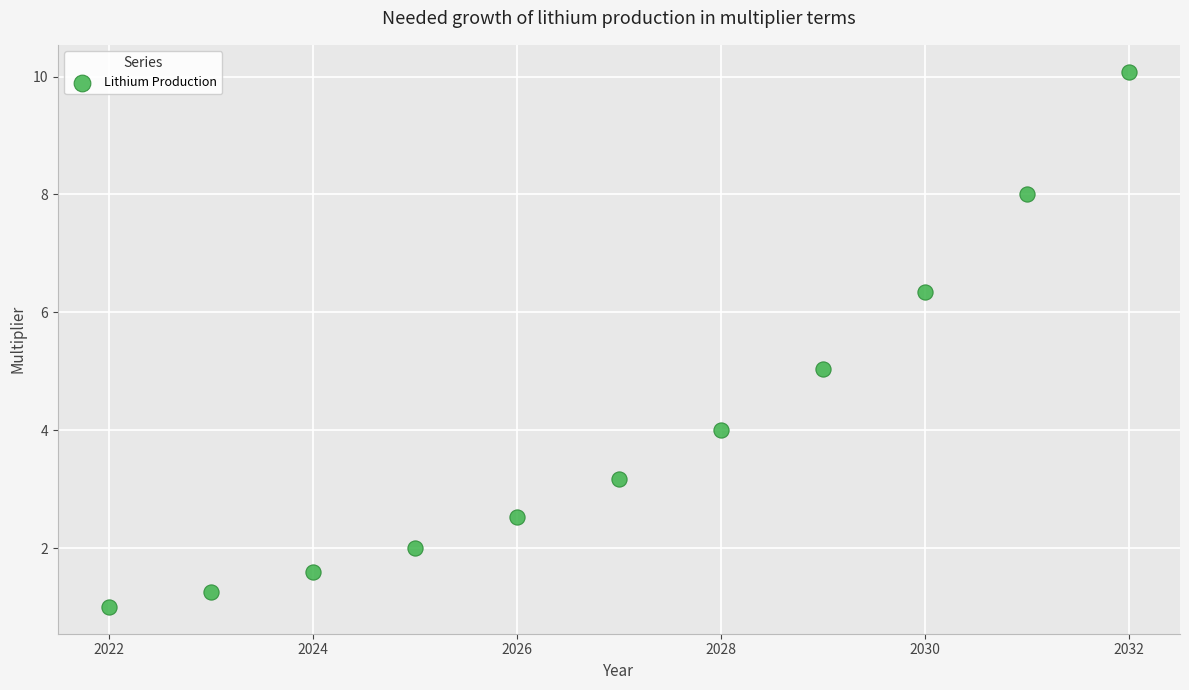

What is the average Y value?

4.1